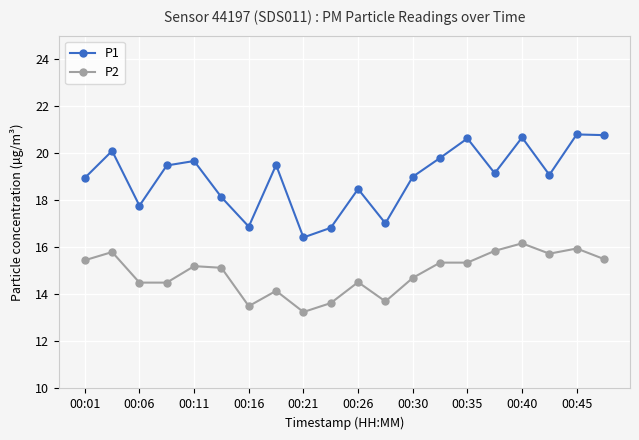

What is the value of the P1 point at the 10th from the left?

16.8